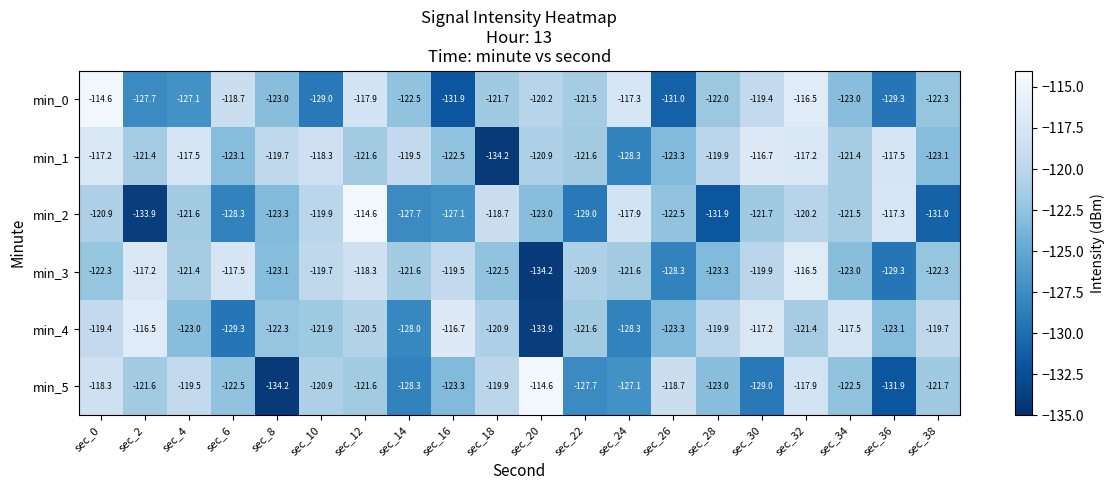

Is it true that min_2 equals -169.2 at sec_6?

False